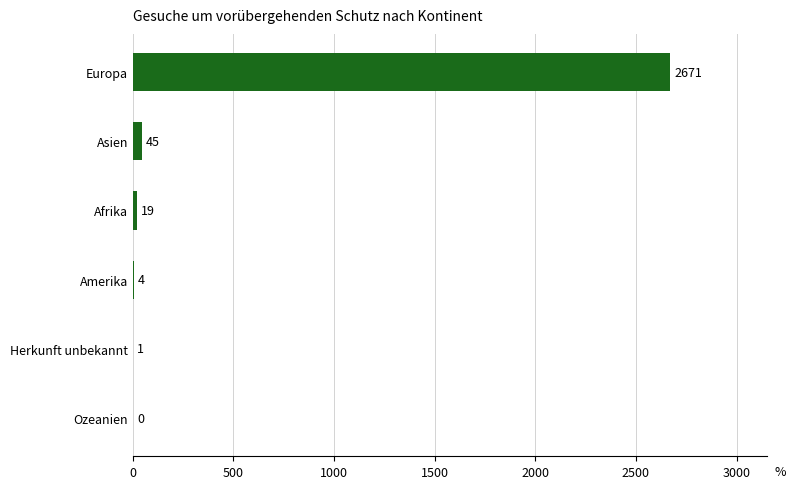

Reading top to bottom, extract all data points from this chart.

Europa=2671	Asien=45	Afrika=19	Amerika=4	Herkunft unbekannt=1	Ozeanien=0